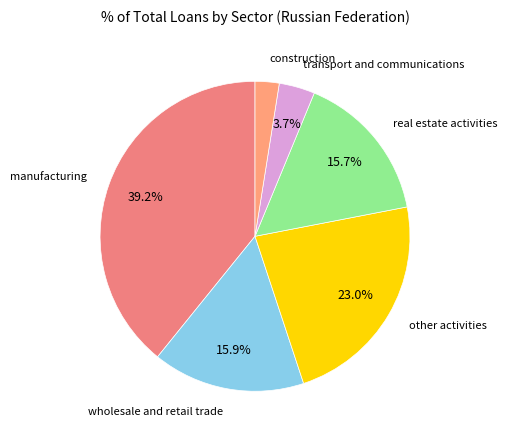

To the nearest percent, what is the average slice percentage?

17%